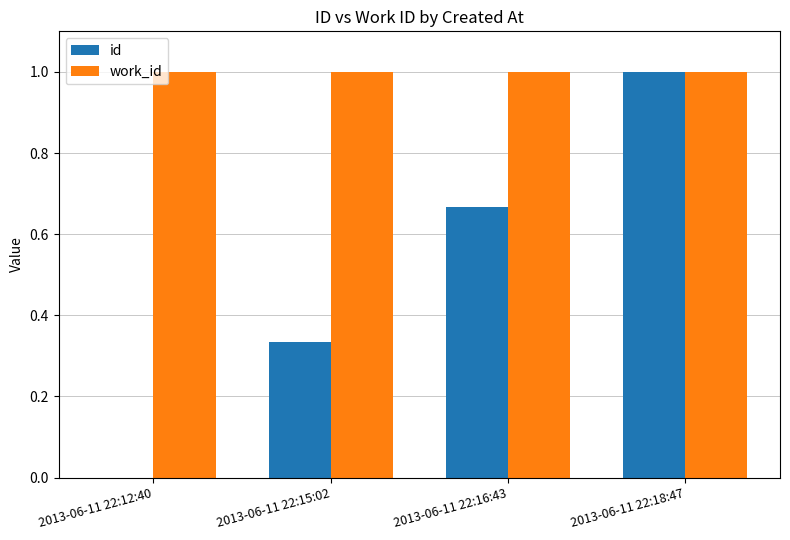

At which label does id reach its peak?

2013-06-11 22:18:47